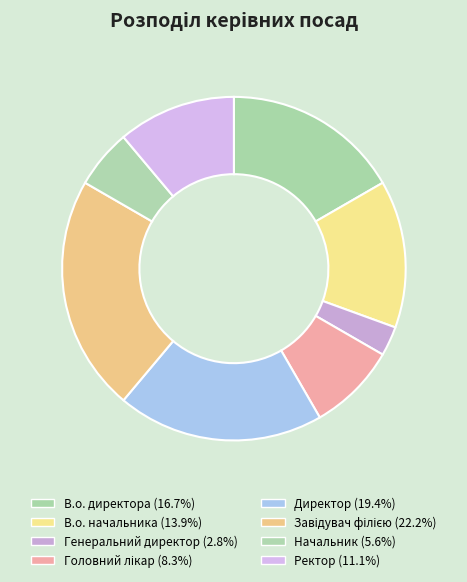

To the nearest percent, what is the difference between the largest and smallest slice percentages?

19%